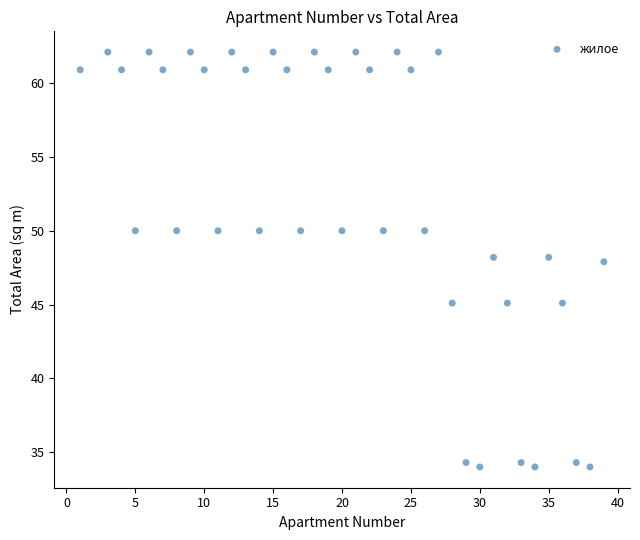

What is the range of Y values (max minus min)?

28.1